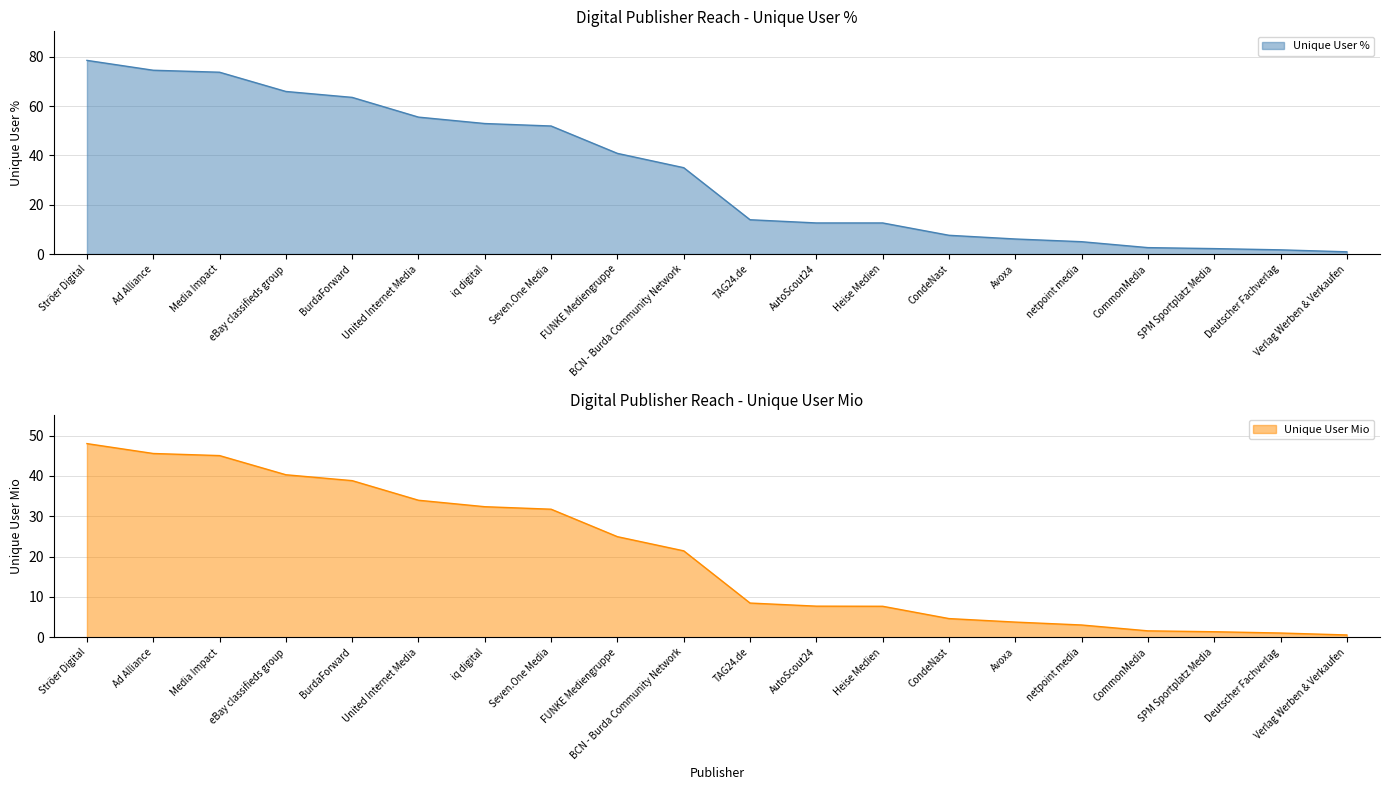

Rank the categories by Unique User % value from highest to lowest.

Ströer Digital, Ad Alliance, Media Impact, eBay classifieds group, BurdaForward, United Internet Media, iq digital, Seven.One Media, FUNKE Mediengruppe, BCN - Burda Community Network, TAG24.de, AutoScout24, Heise Medien, CondeNast, Avoxa, netpoint media, CommonMedia, SPM Sportplatz Media, Deutscher Fachverlag, Verlag Werben & Verkaufen